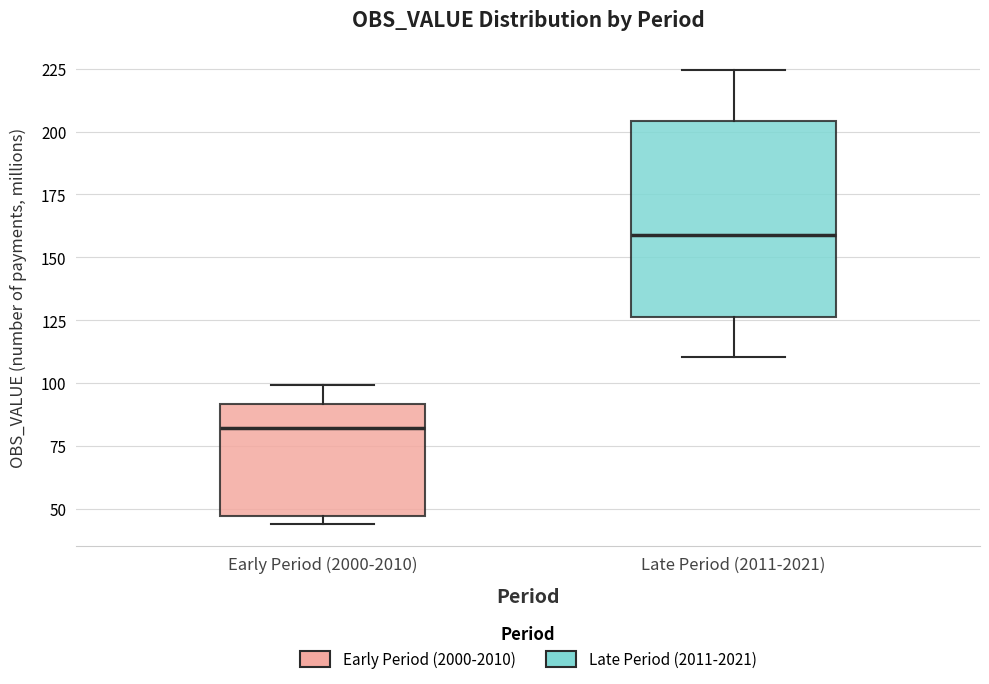

Which box is the tallest, from its lower edge to its upper edge?

Late Period (2011-2021)